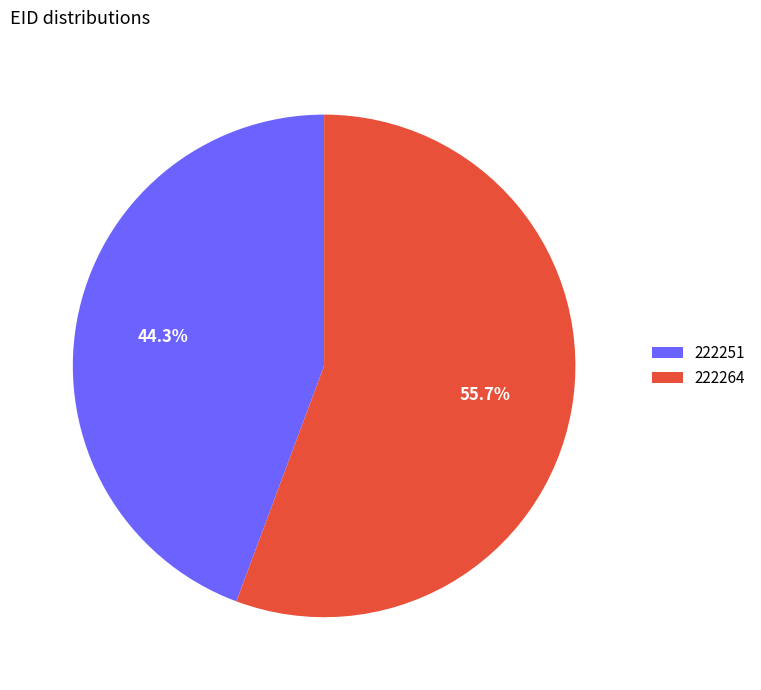

Combined, do 222264 and 222251 account for over 50%?

Yes